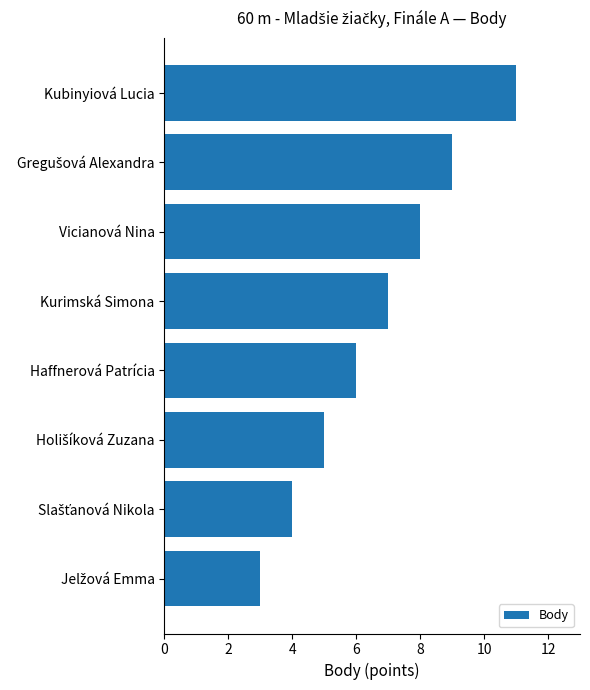

What is the average value?

7